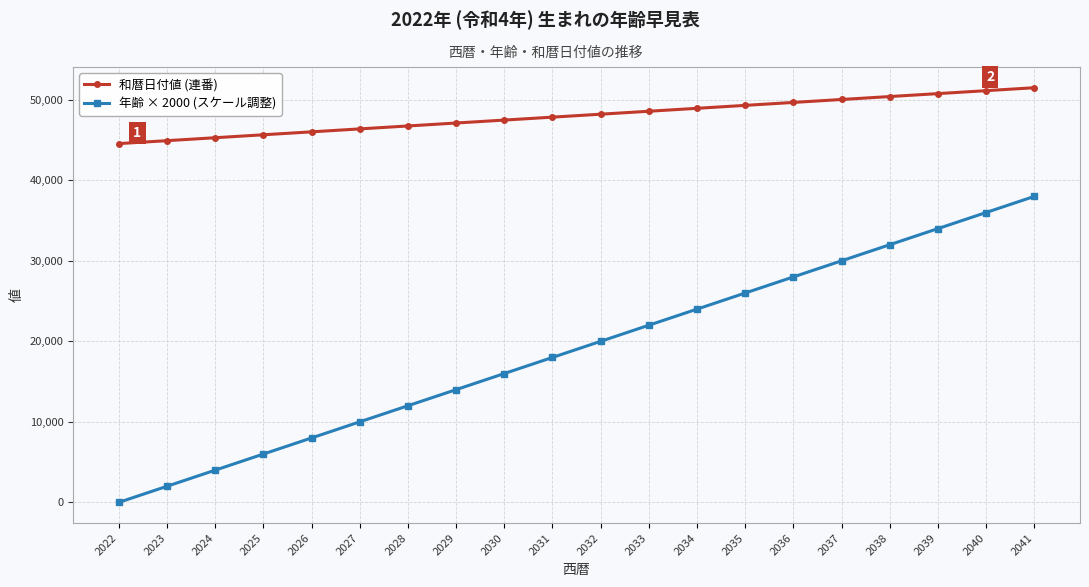

True or false: 和暦日付値 (連番) and 年齢 × 2000 (スケール調整) cross at least once.

False